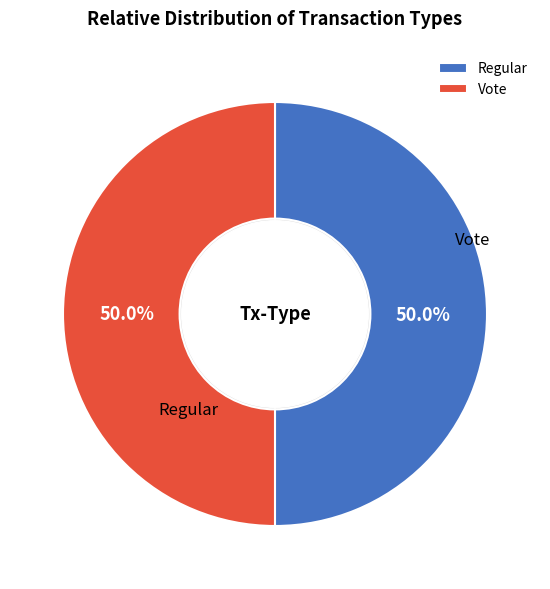

What is the smallest slice in the pie chart?

Vote